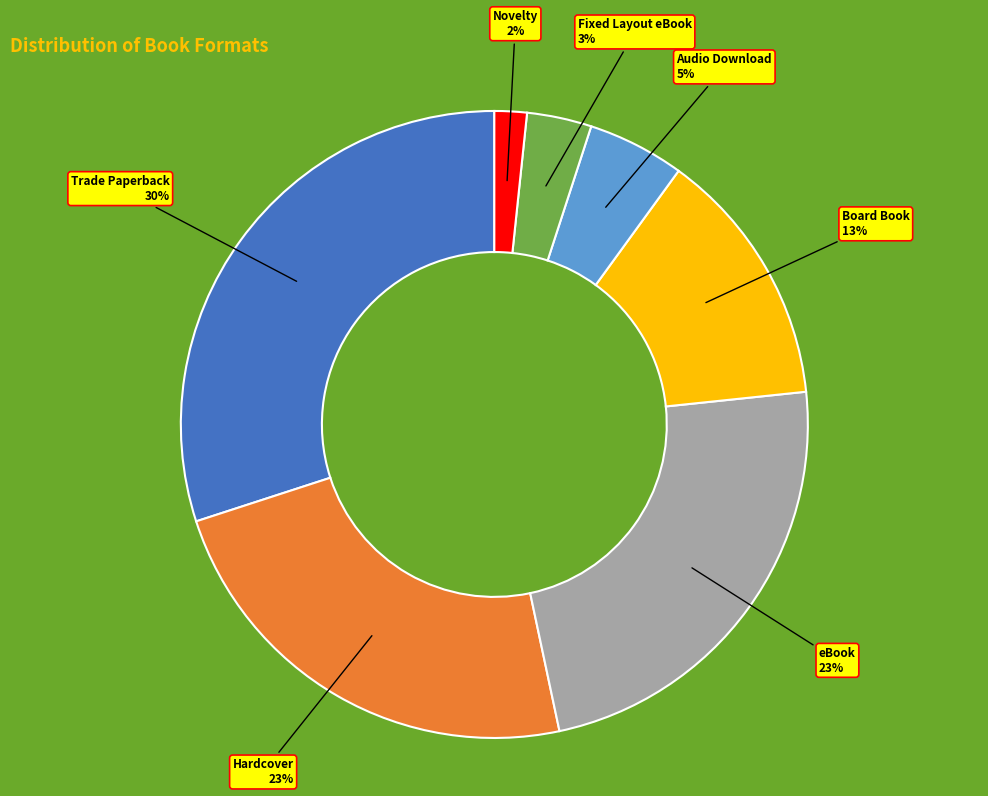

Is there any slice that represents more than half of the pie?

No